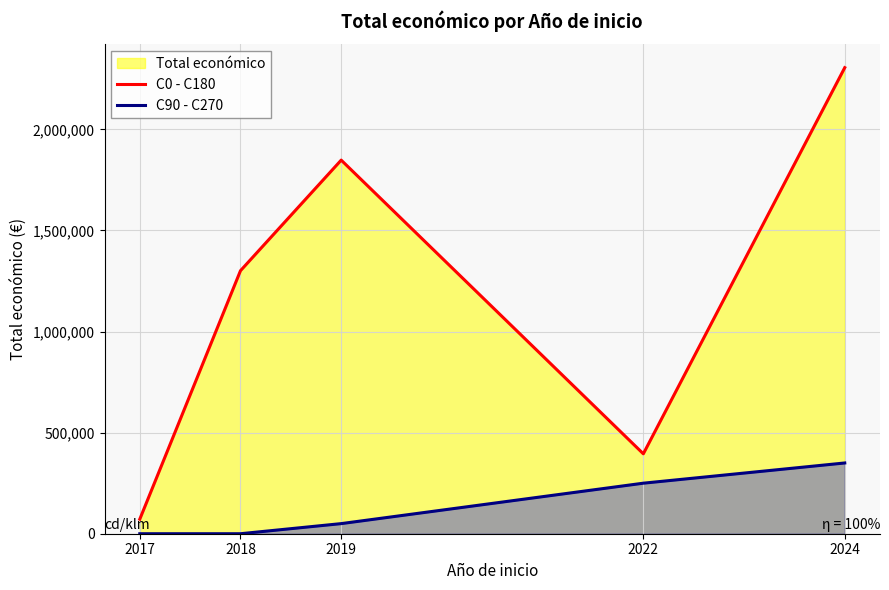

How many lines are shown in the chart?

2